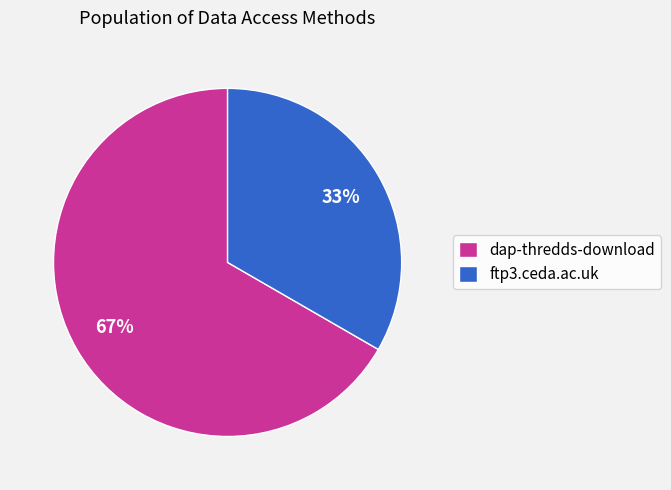

What is the smallest slice in the pie chart?

ftp3.ceda.ac.uk